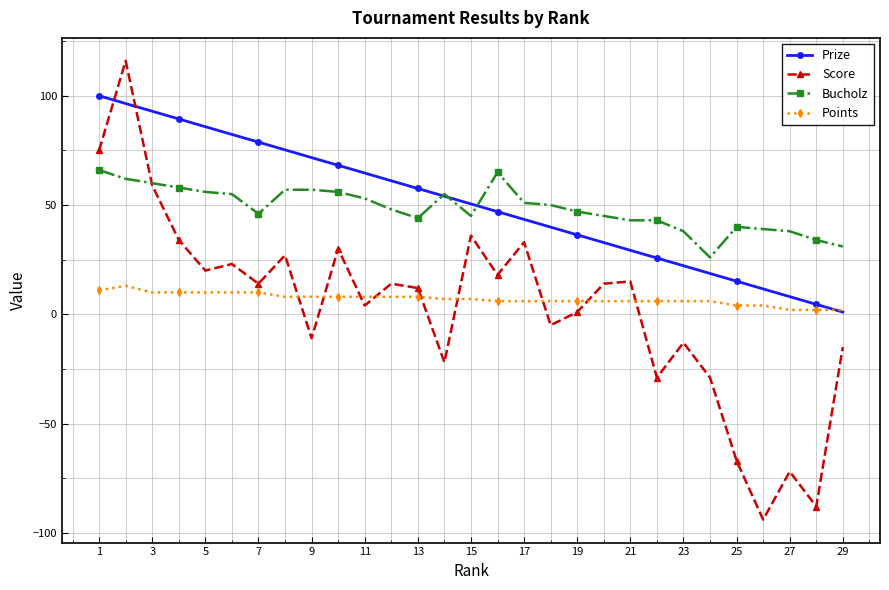

After their last crossing, which series has the higher values: Points or Score?

Points